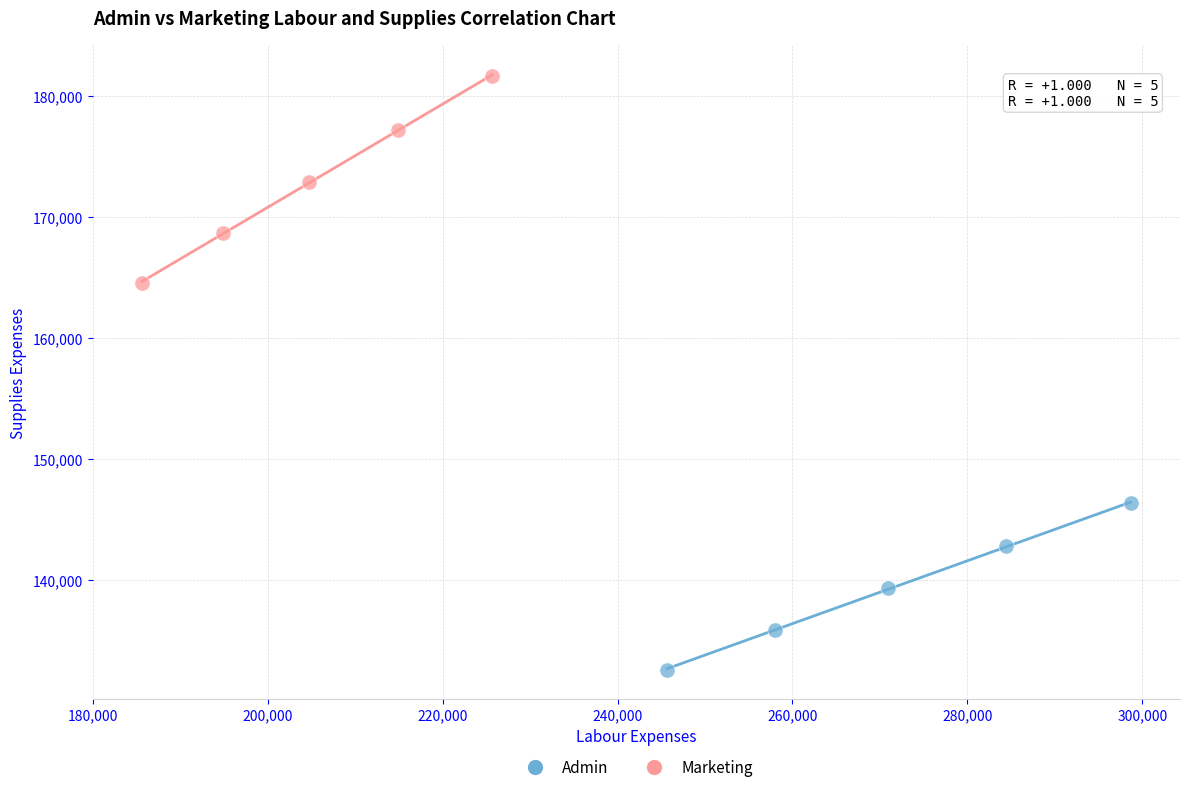

Which series has the largest Y range (max minus min)?

Marketing